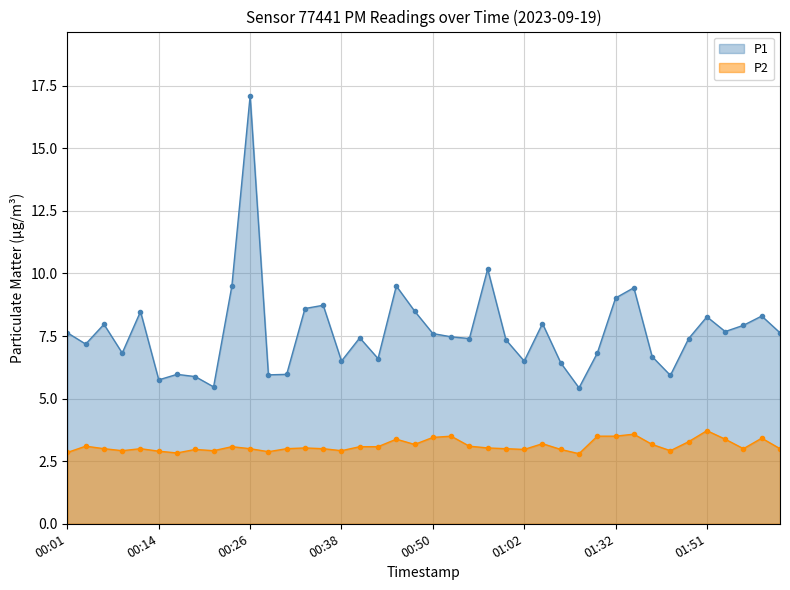

What is the value of the P2 point at the 40th from the left?

3.0